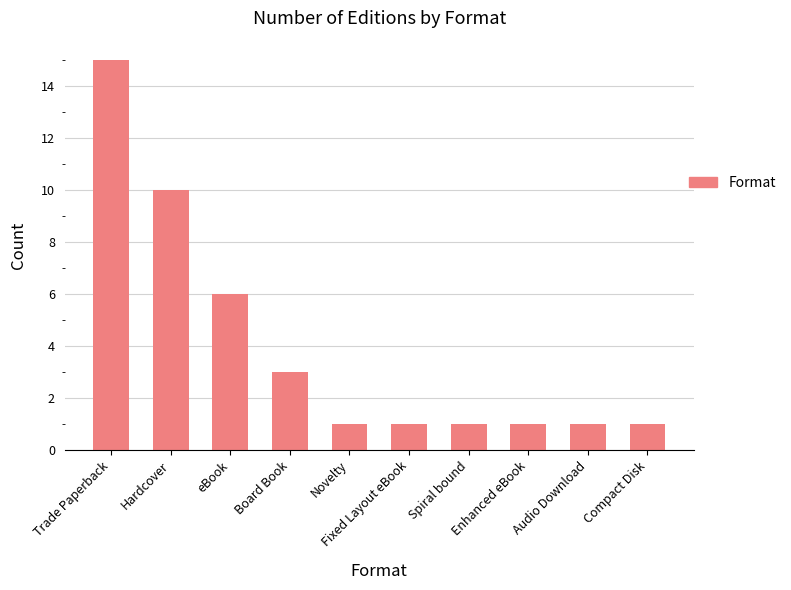

The chart shows a value of 1 at Fixed Layout eBook. True or false?

True